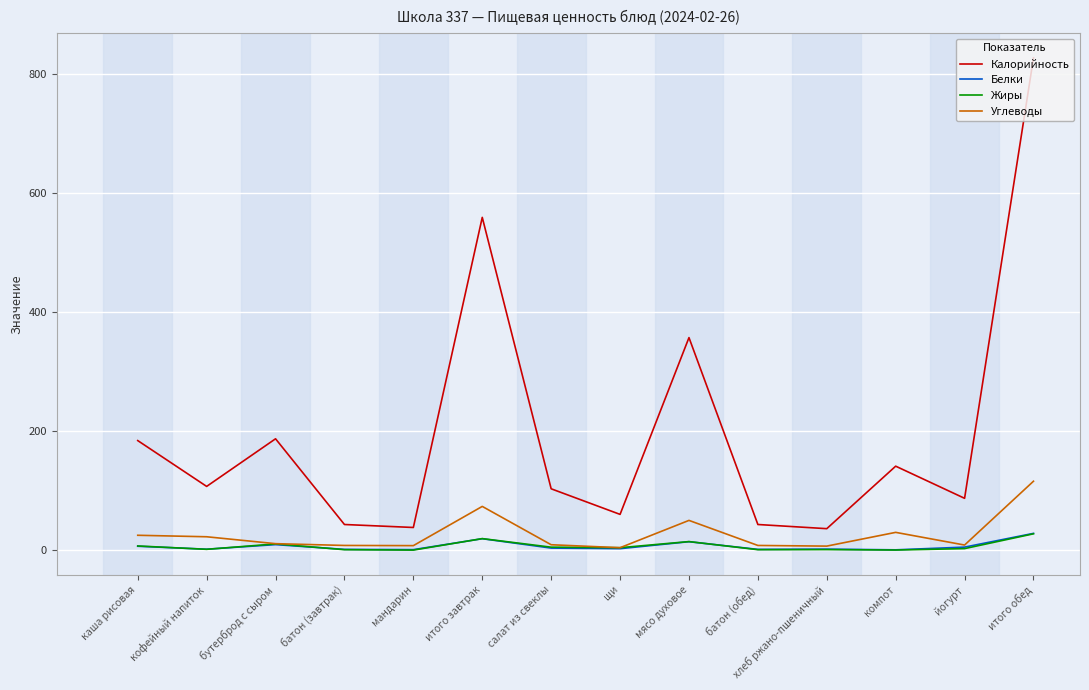

Which series has the widest spread of values?

Калорийность